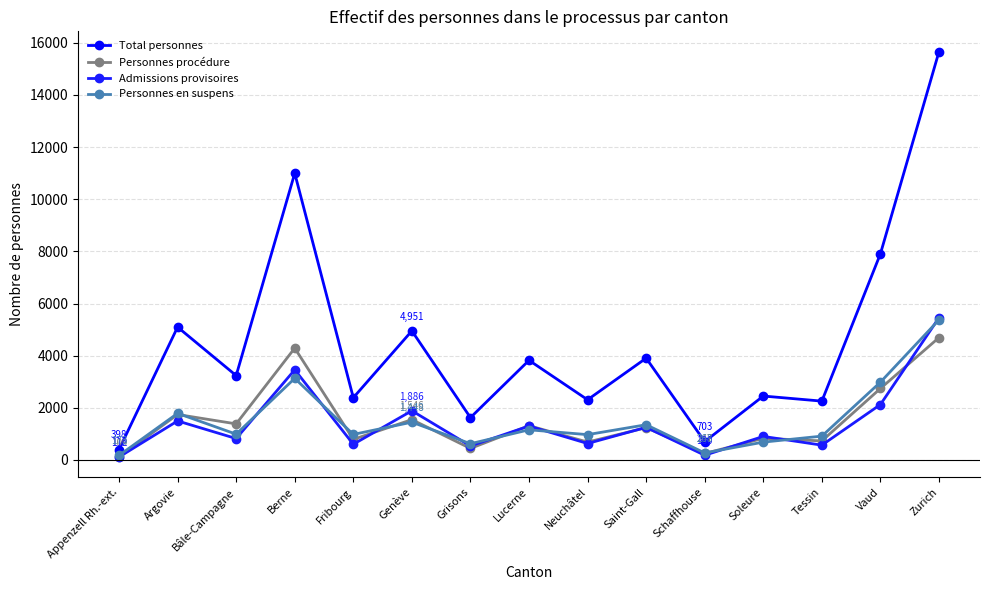

At which category does Personnes procédure reach its first local peak?

Argovie